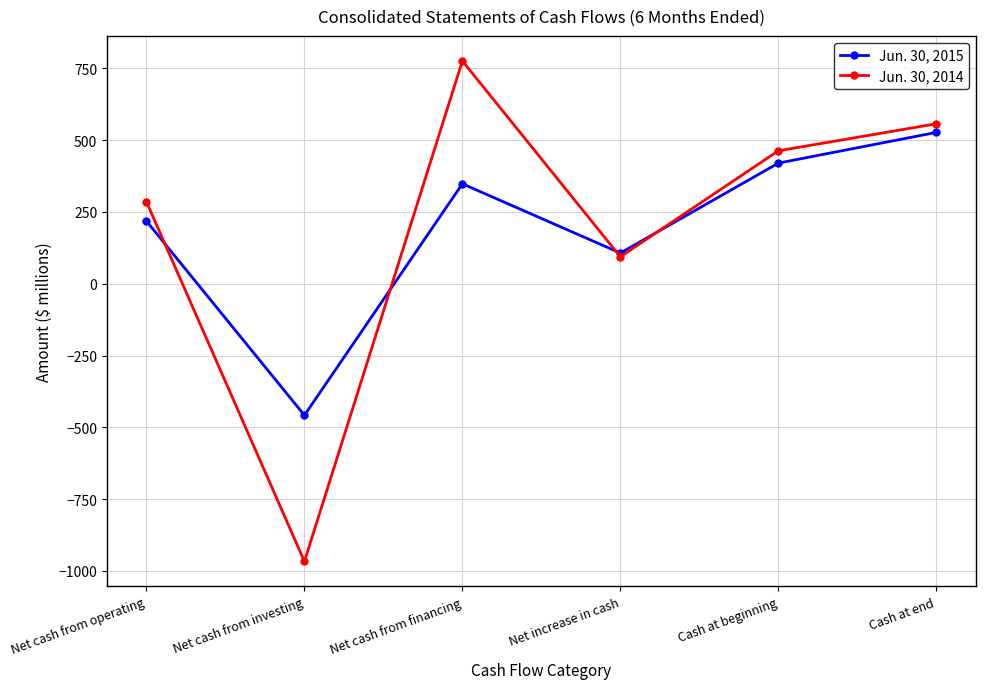

Reading left to right, list all the values displayed in this chart.

Jun. 30, 2015: Net cash from operating=218	Net cash from investing=-458	Net cash from financing=348	Net increase in cash=107	Cash at beginning=420	Cash at end=527
Jun. 30, 2014: Net cash from operating=285	Net cash from investing=-967	Net cash from financing=776	Net increase in cash=94	Cash at beginning=463	Cash at end=557